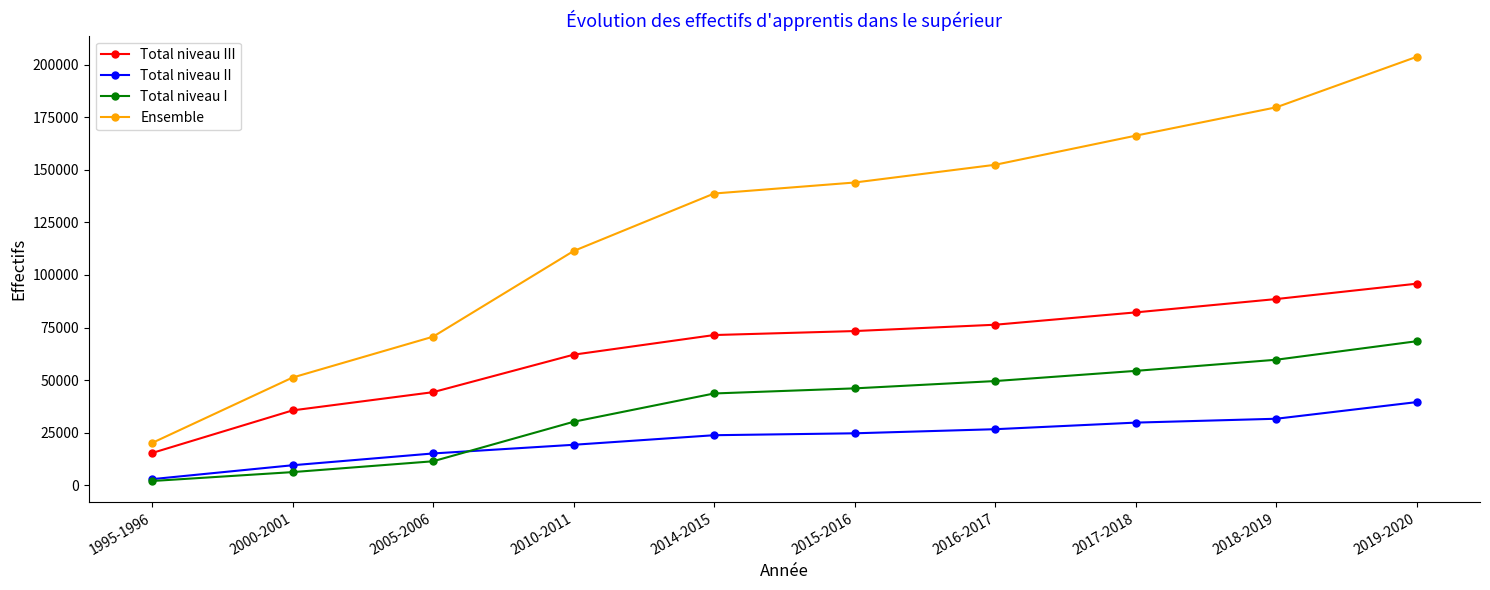

What is the total value across all series at 2016-2017?

304908